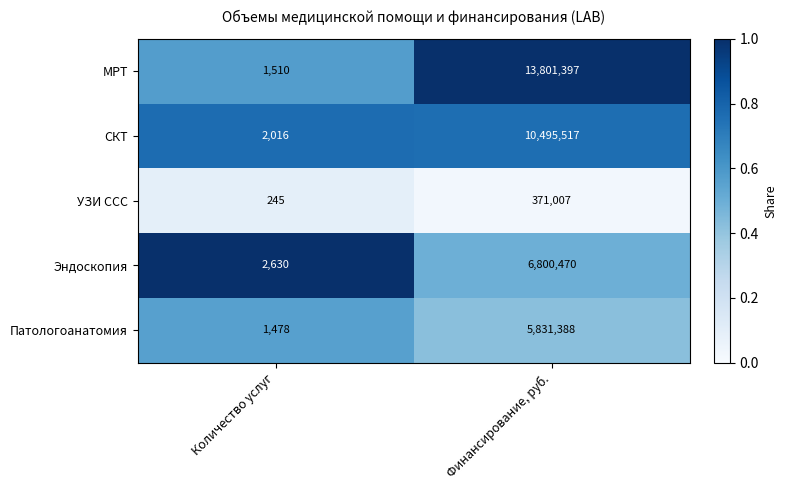

Count the number of categories in the chart.

2